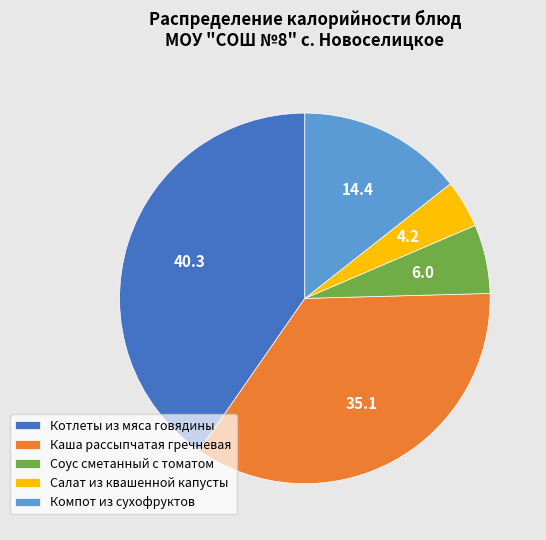

The Соус сметанный с томатом slice represents 6% of the pie. True or false?

True